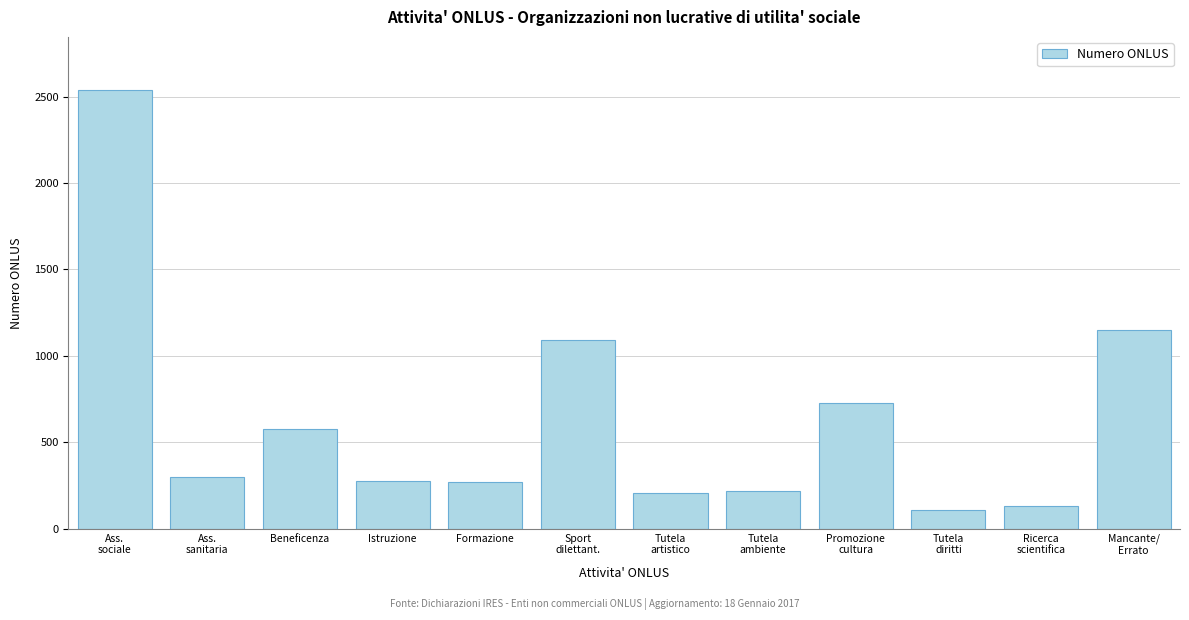

What is the label of the 3rd bar from the left?

Beneficenza